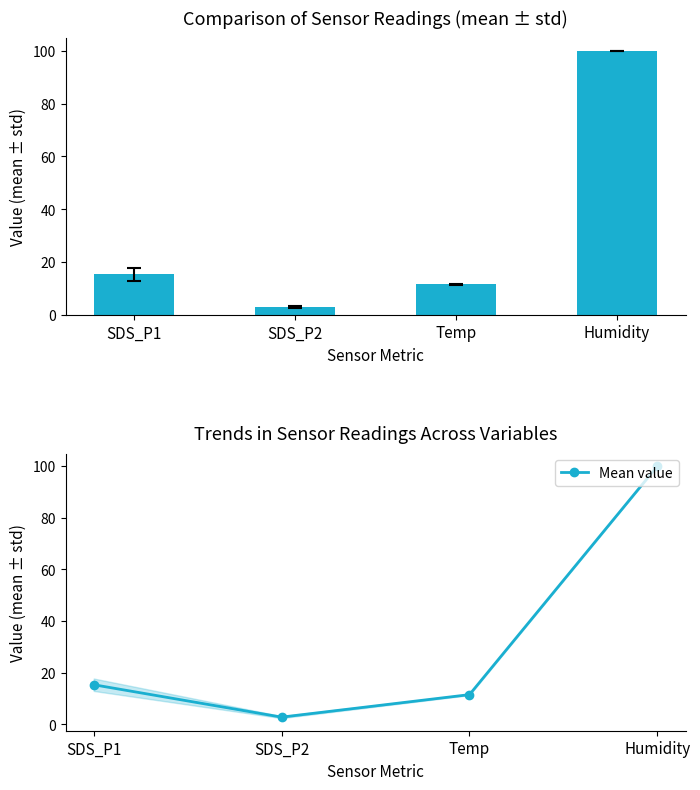

Reading left to right, transcribe all the data shown in this chart.

Mean ± std: SDS_P1=15.4	SDS_P2=2.8	Temp=11.5	Humidity=99.9
Mean value: SDS_P1=15.4	SDS_P2=2.8	Temp=11.5	Humidity=99.9